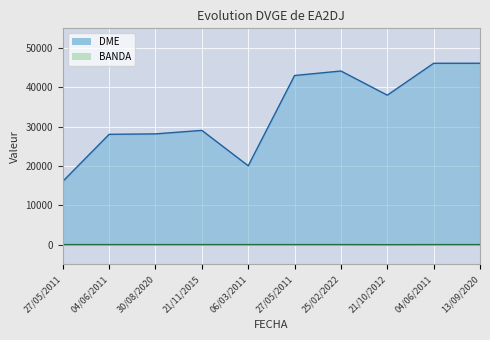

Count the number of data series in this chart.

2